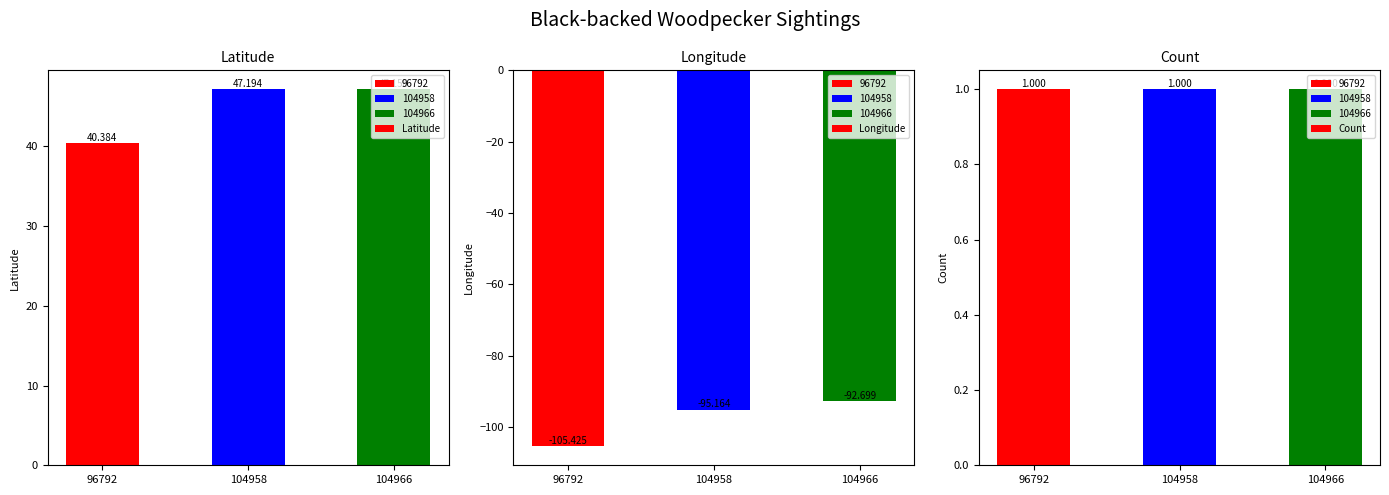

What is the difference between the Longitude values at 96792 and 104958?

10.3